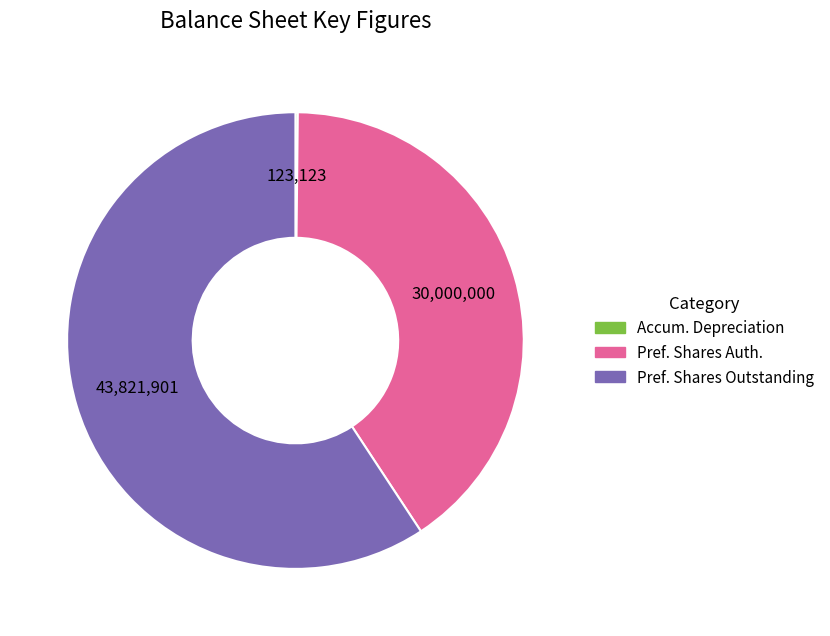

Combined, do Pref. Shares Outstanding and Pref. Shares Auth. account for over 50%?

Yes